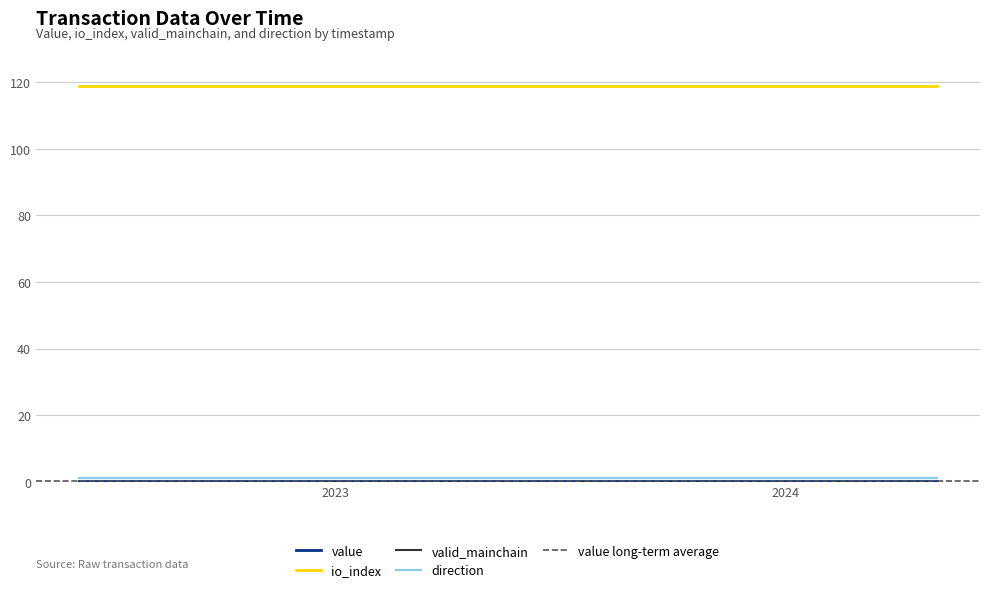

The value of value at 21 is 0.2. True or false?

True